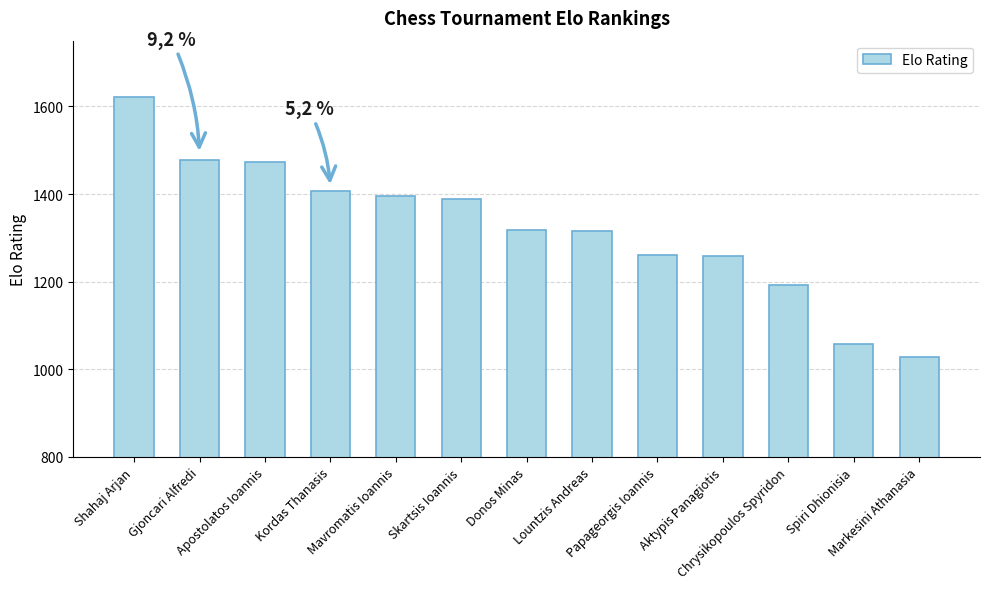

How many bars are there in total?

13